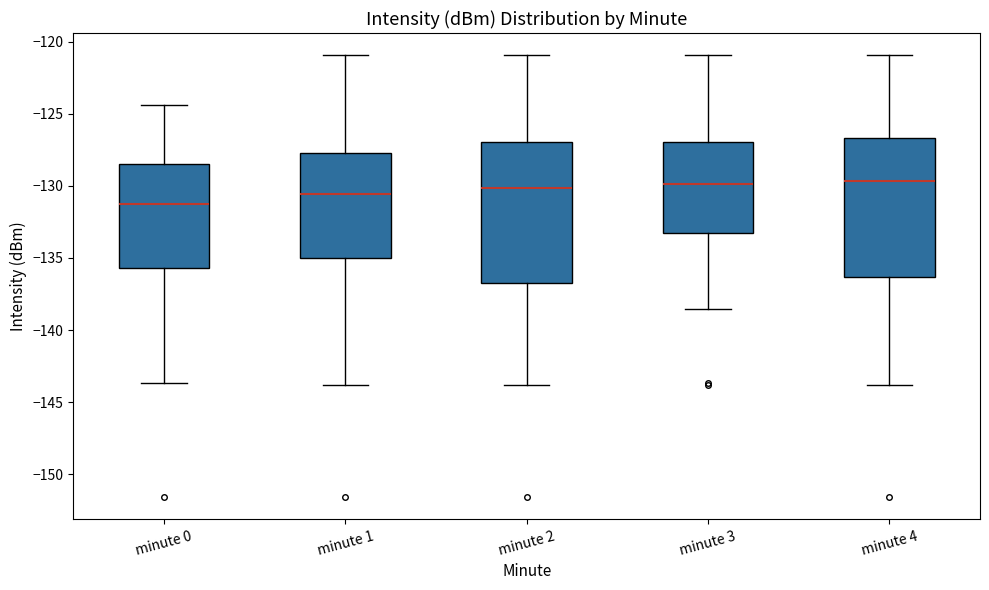

Reading left to right, transcribe this box plot: for each box, give where its median line is, the range the box spans, and where its two whiskers end, as read against the y-axis. The values are not printed on the chart, so give them approximately, as read against the axis.

minute 0: median -131.5, box -135.5 to -128.5, whiskers -143.5 to -124.5
minute 1: median -130.5, box -135.0 to -127.5, whiskers -144.0 to -121.0
minute 2: median -130.0, box -136.5 to -127.0, whiskers -144.0 to -121.0
minute 3: median -130.0, box -133.5 to -127.0, whiskers -138.5 to -121.0
minute 4: median -129.5, box -136.5 to -126.5, whiskers -144.0 to -121.0